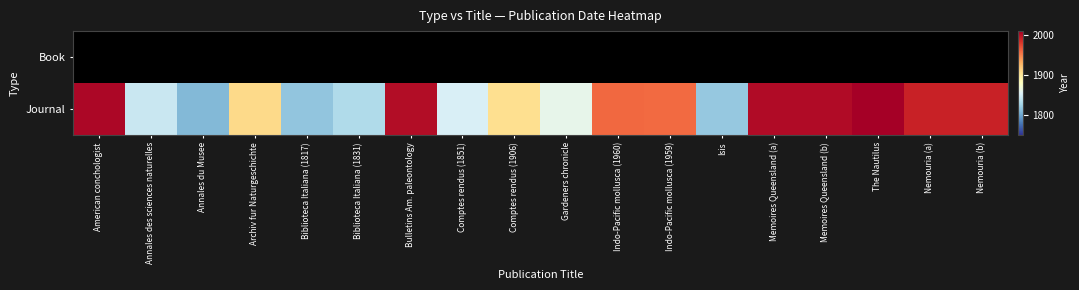

At how many categories does at least one series exceed 1971?

7